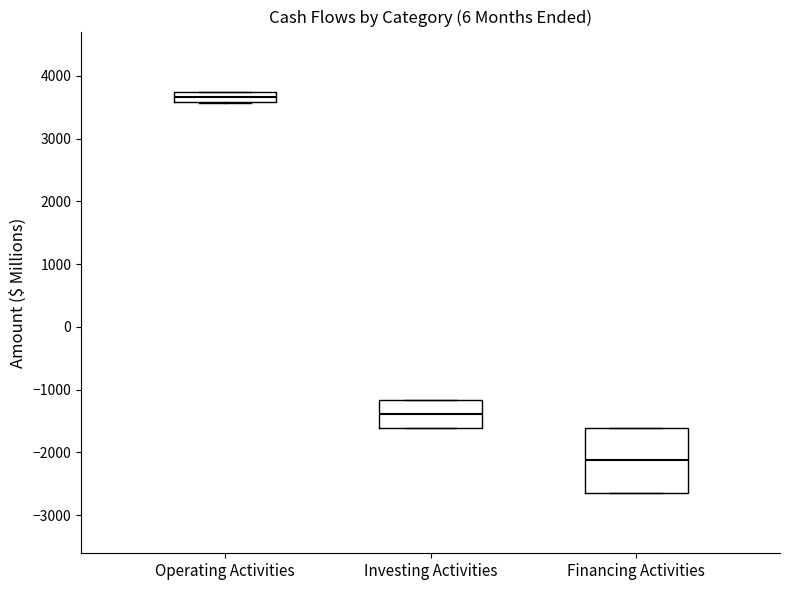

Reading left to right, read every box against the y-axis: the position of its median line, the range the box covers, and the ends of its whiskers. The values are not printed on the chart, so give them approximately, as read against the axis.

Operating Activities: median 3700 (inside the box), box 3600 to 3700, whiskers 3600 to 3700
Investing Activities: median -1400, box -1600 to -1200, whiskers -1600 to -1200
Financing Activities: median -2100, box -2600 to -1600, whiskers -2600 to -1600